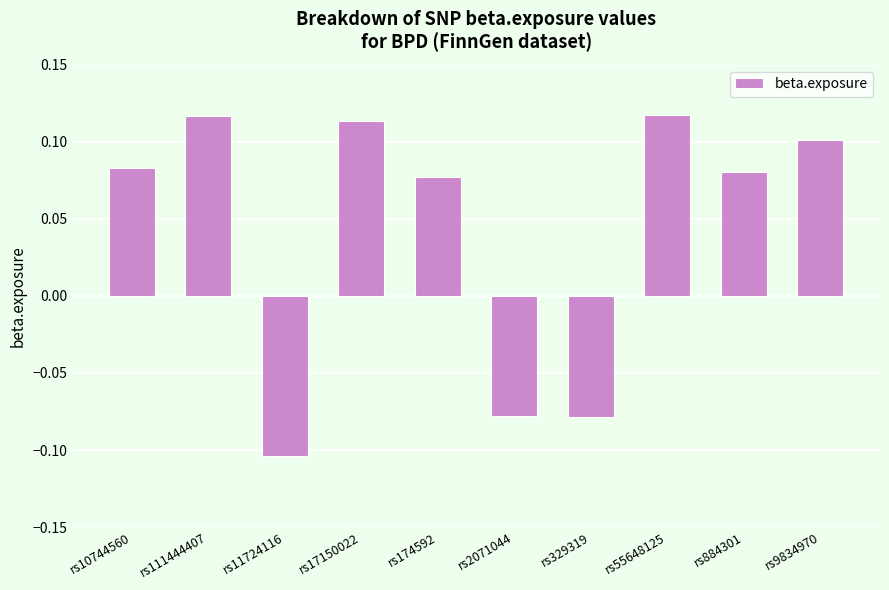

The value at rs111444407 is 0.2. True or false?

False